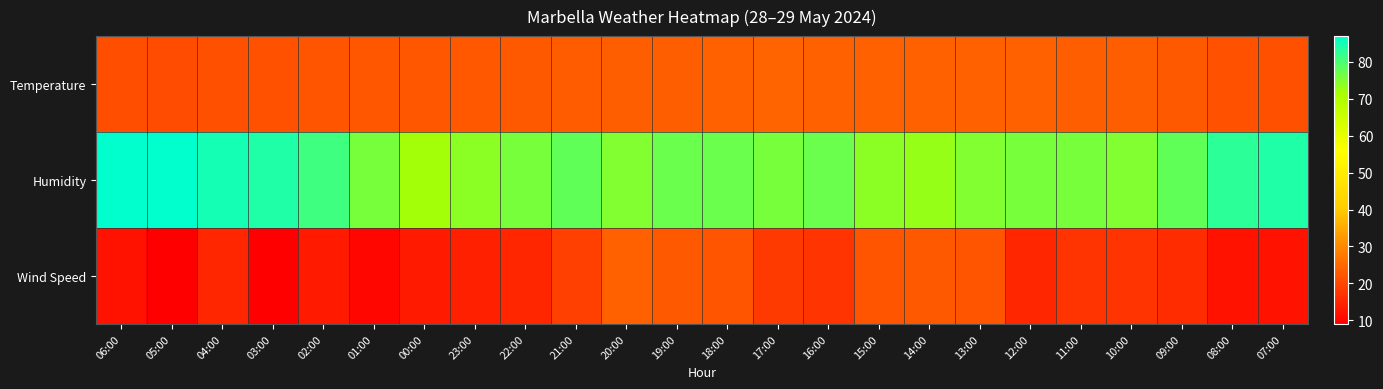

Reading left to right, list all the values displayed in this chart.

Temperature: 06:00=21.1	05:00=20.8	04:00=21.3	03:00=21.5	02:00=21.8	01:00=22.3	00:00=22.4	23:00=22.5	22:00=22.8	21:00=23.2	20:00=23.5	19:00=23.6	18:00=24.0	17:00=24.3	16:00=23.8	15:00=24.0	14:00=24.1	13:00=23.7	12:00=23.8	11:00=23.6	10:00=23.4	09:00=22.9	08:00=21.7	07:00=21.4
Humidity: 06:00=87.0	05:00=87.0	04:00=85.0	03:00=84.0	02:00=81.0	01:00=76.0	00:00=72.0	23:00=74.0	22:00=76.0	21:00=78.0	20:00=75.0	19:00=77.0	18:00=77.0	17:00=76.0	16:00=77.0	15:00=74.0	14:00=73.0	13:00=75.0	12:00=76.0	11:00=76.0	10:00=75.0	09:00=78.0	08:00=83.0	07:00=84.0
Wind Speed: 06:00=12.0	05:00=9.0	04:00=15.0	03:00=9.0	02:00=13.0	01:00=10.0	00:00=13.0	23:00=14.0	22:00=15.0	21:00=19.0	20:00=24.0	19:00=23.0	18:00=22.0	17:00=18.0	16:00=17.0	15:00=22.0	14:00=23.0	13:00=22.0	12:00=15.0	11:00=17.0	10:00=17.0	09:00=16.0	08:00=12.0	07:00=12.0